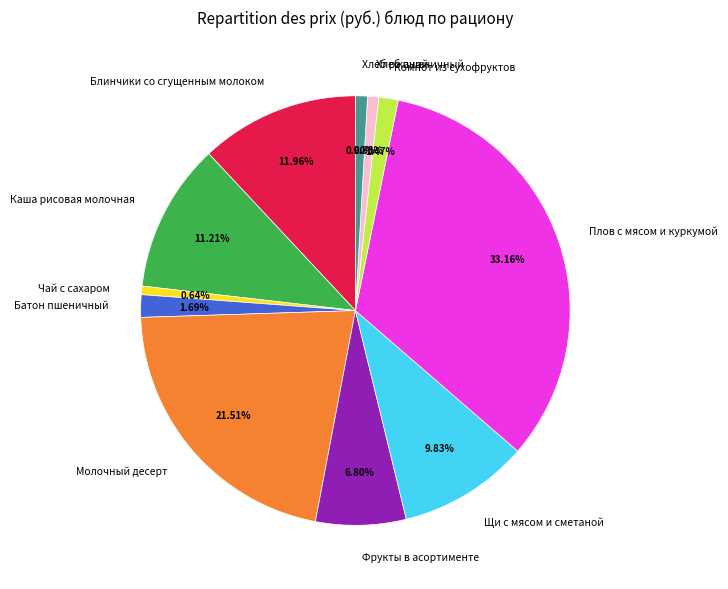

Is there any slice that represents more than half of the pie?

No